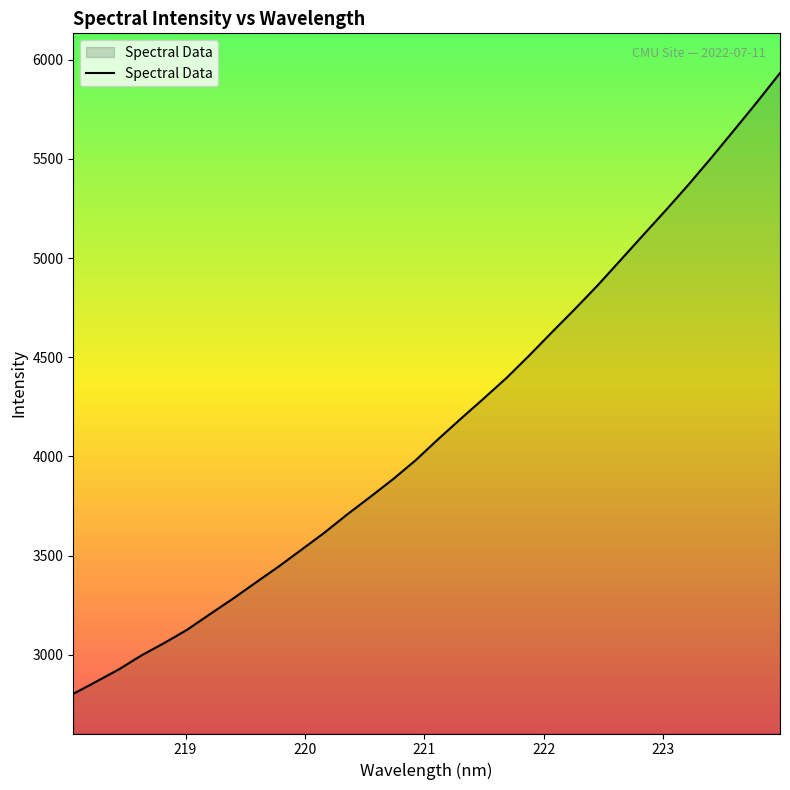

Reading left to right, what are all the values shown in this chart?

2804.0	2865.0	2927.3	2998.5	3060.7	3127.6	3206.3	3283.6	3364.9	3445.4	3530.1	3615.4	3707.4	3794.8	3884.1	3980.3	4087.6	4191.3	4292.9	4396.4	4509.9	4627.7	4743.5	4863.0	4989.6	5116.6	5242.7	5372.2	5507.4	5646.7	5787.1	5932.2